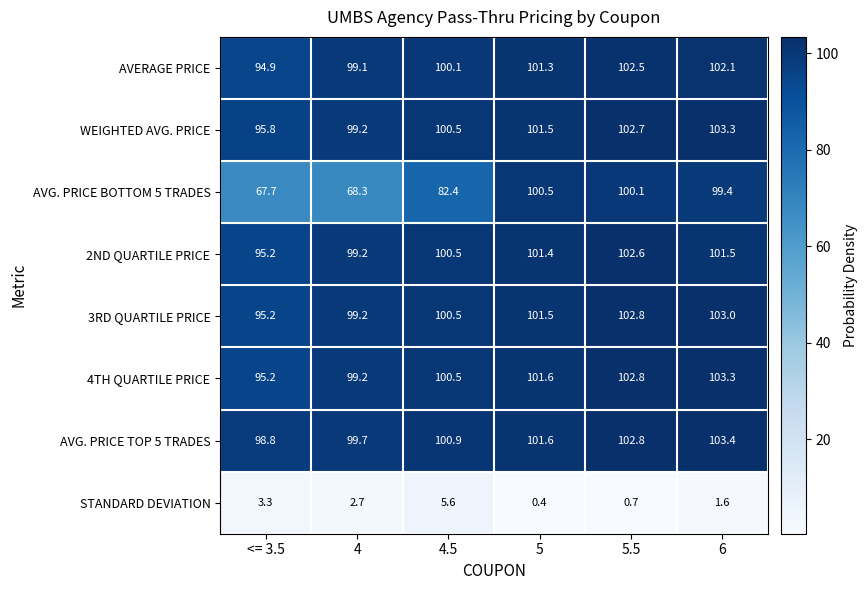

Rank the categories by AVG. PRICE BOTTOM 5 TRADES value from highest to lowest.

5, 5.5, 6, 4.5, 4, <= 3.5